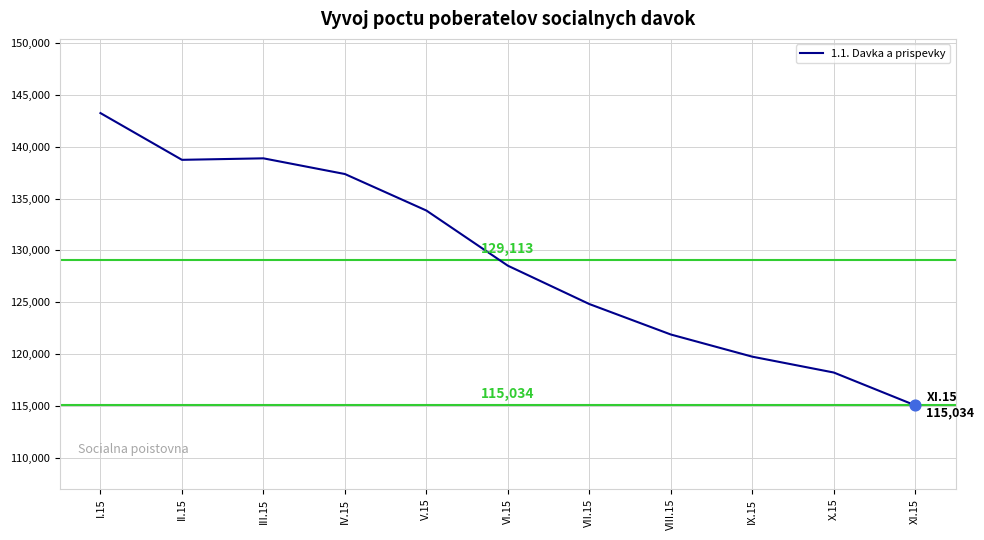

What is the change in value from V.15 to VIII.15?

-11967